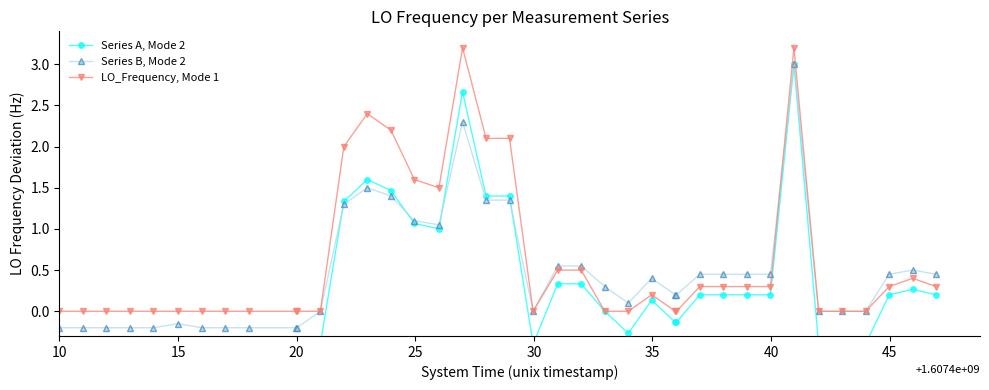

How many interior local valleys does the LO_Frequency, Mode 1 series have?

2